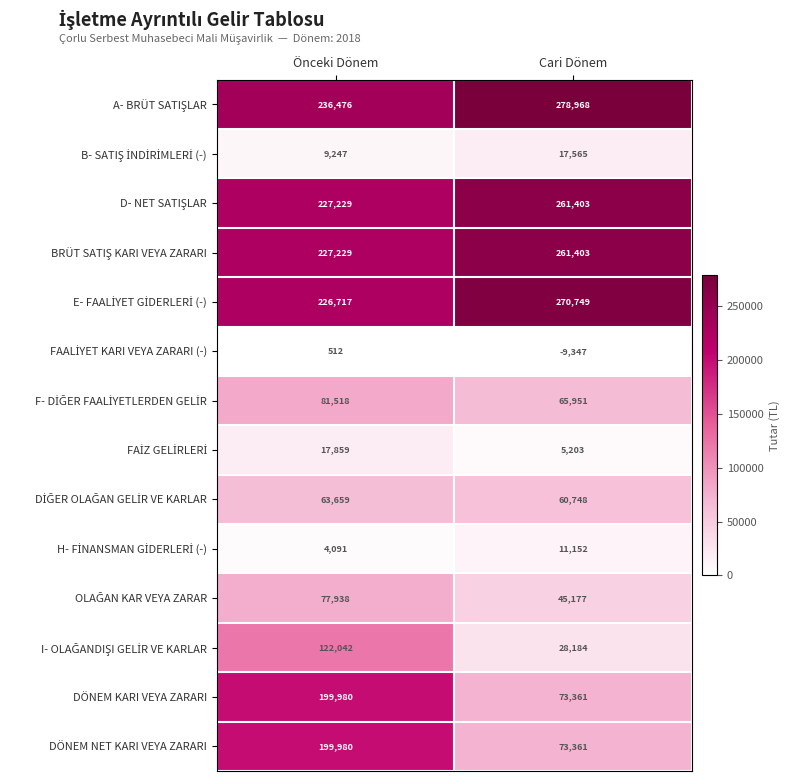

What is the total value across all series at Cari Dönem?

1443878